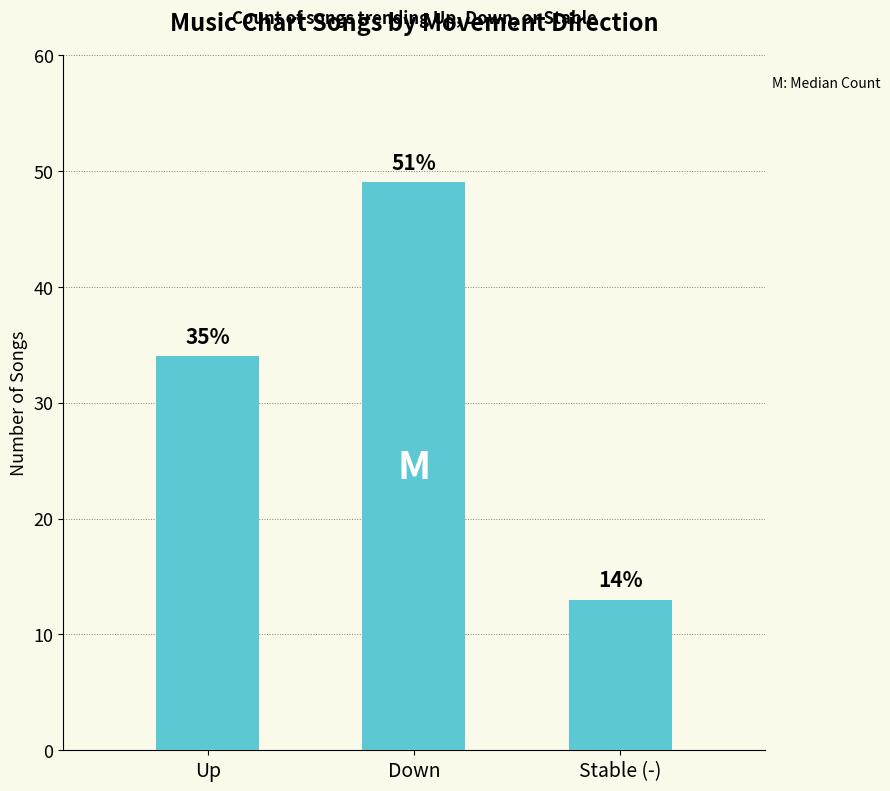

How many bars are there in total?

3